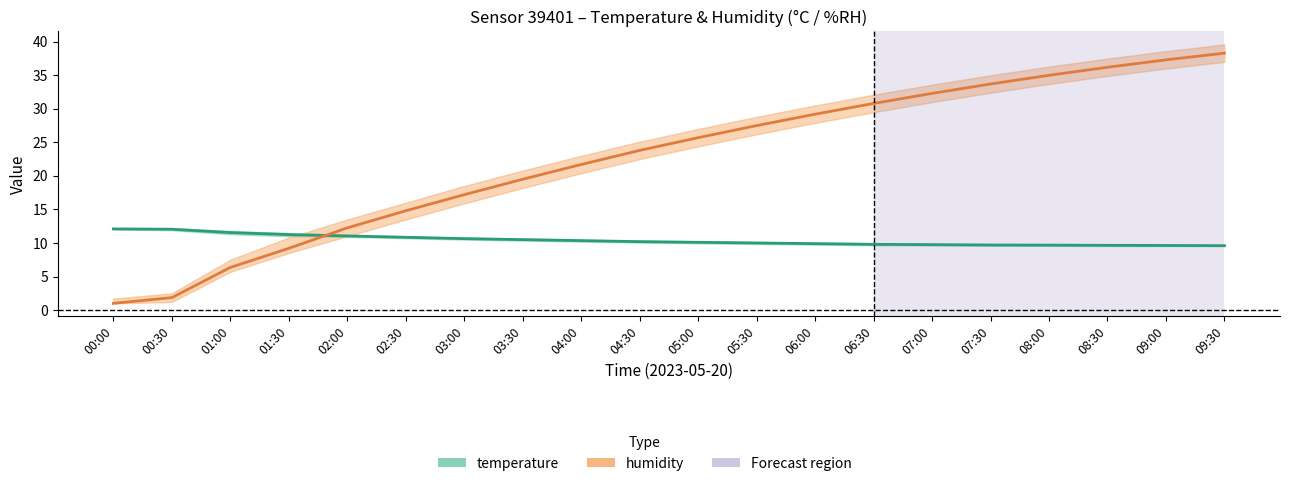

After their last crossing, which series has the higher values: humidity or temperature?

humidity